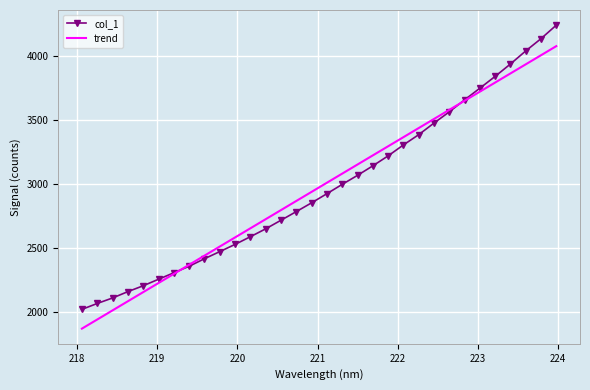

What is the highest value of the trend series?

4079.8